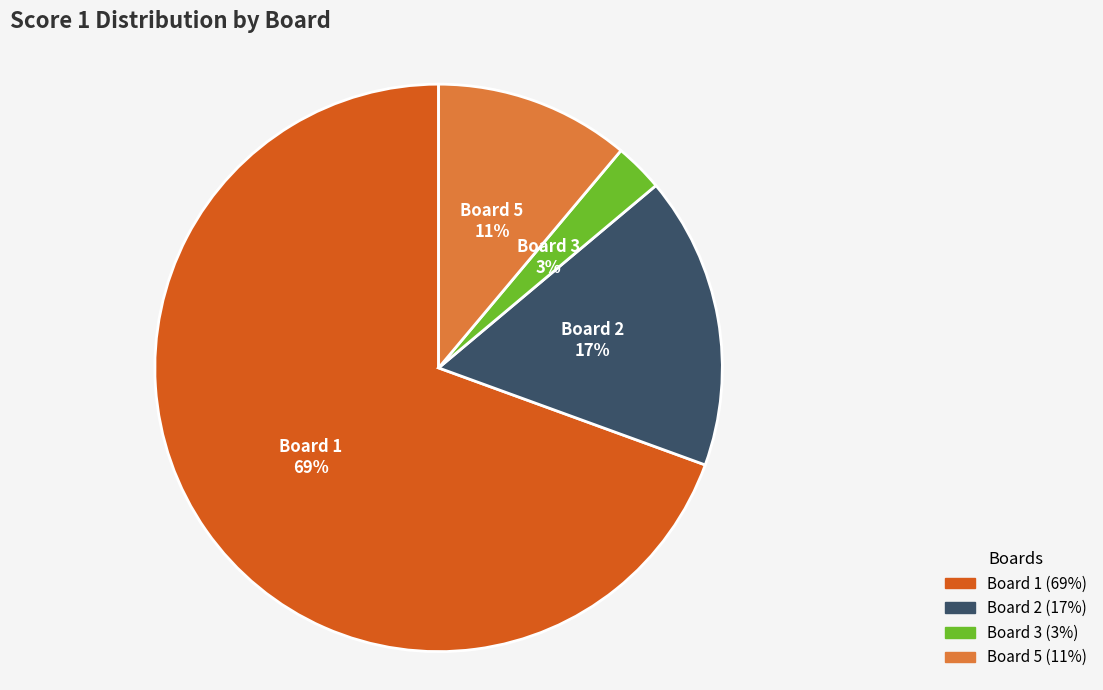

Does any single category account for the majority?

Yes